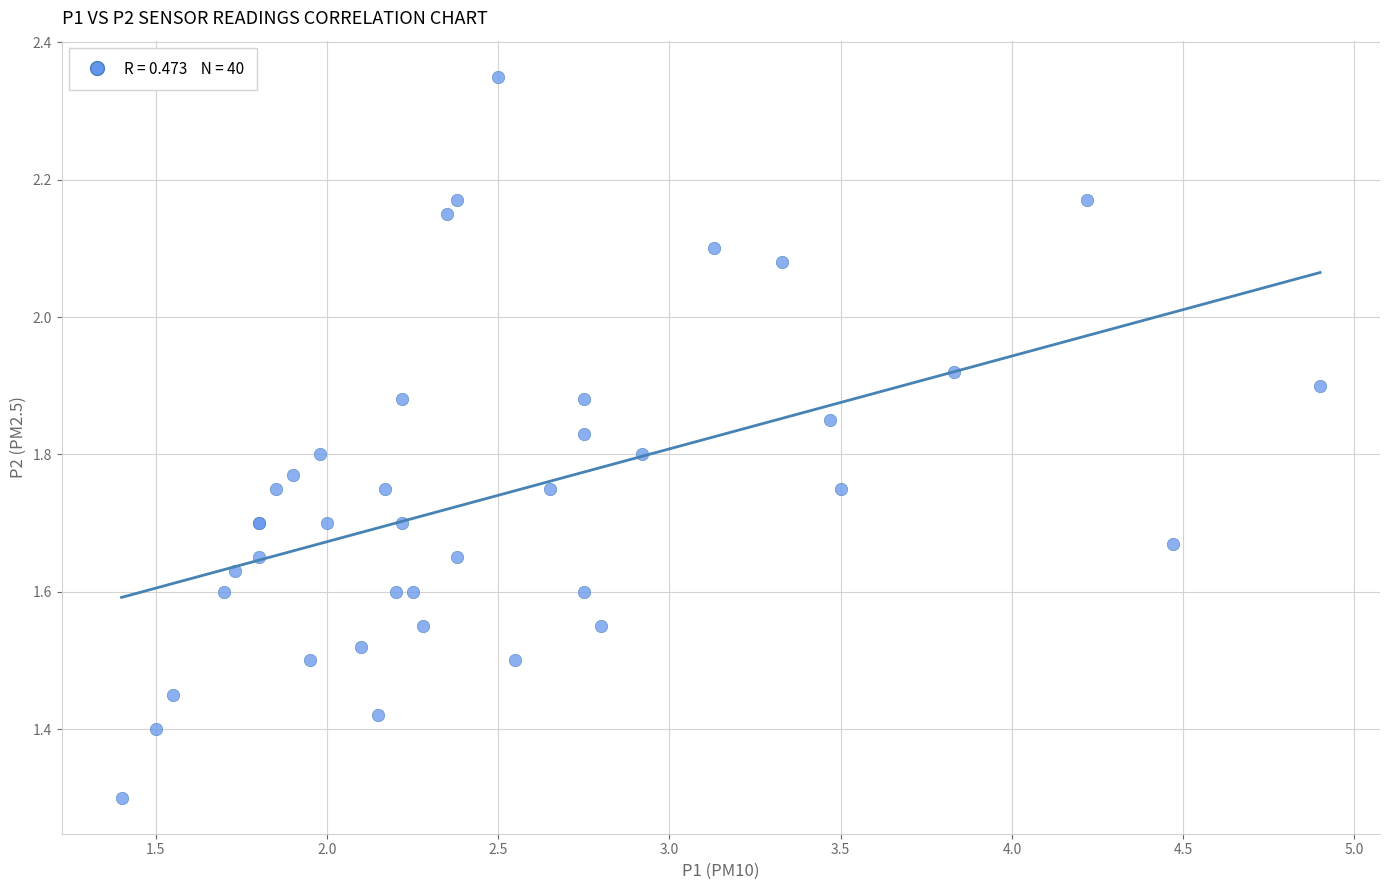

What Y value in the scatter plot is closest to 1?

1.3